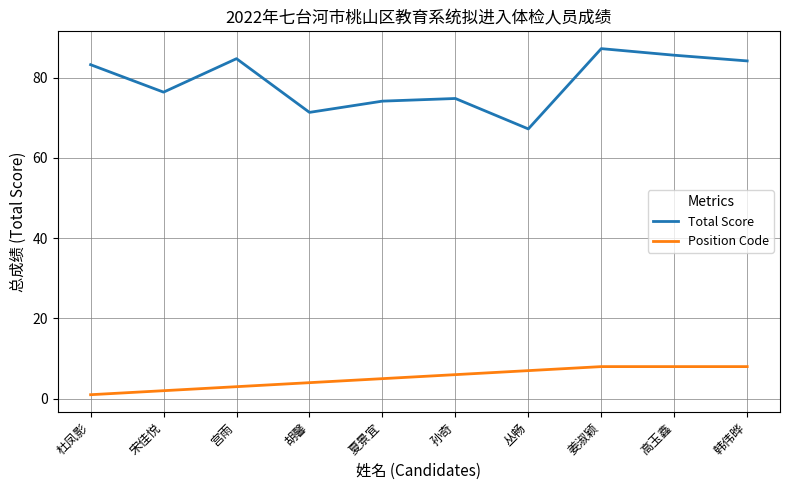

What are all the series names shown in the legend?

Total Score, Position Code